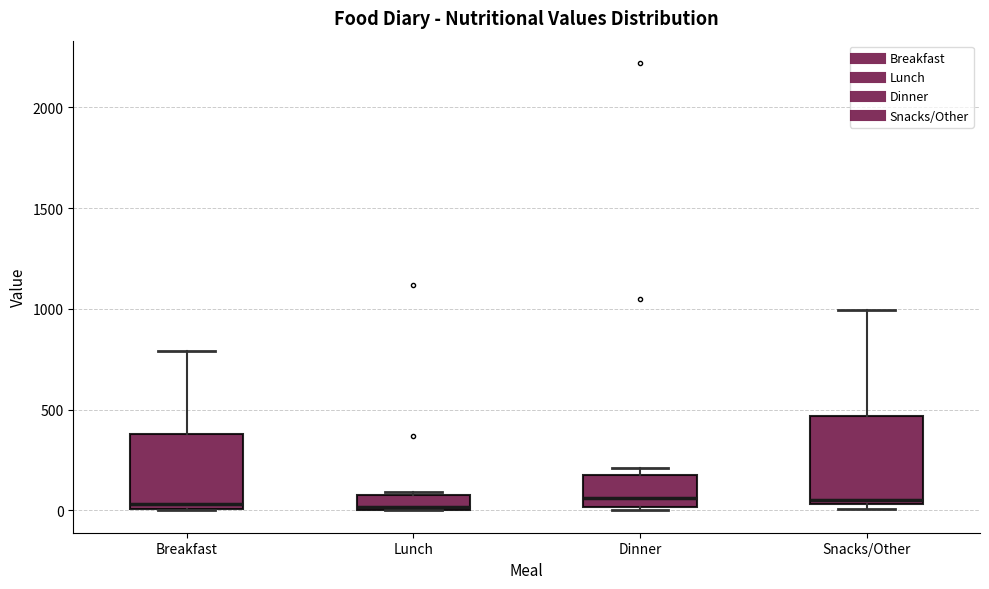

Where is the lower edge of the box for Dinner on the y-axis? The values are not printed on the chart, so give them approximately, as read against the axis.

0